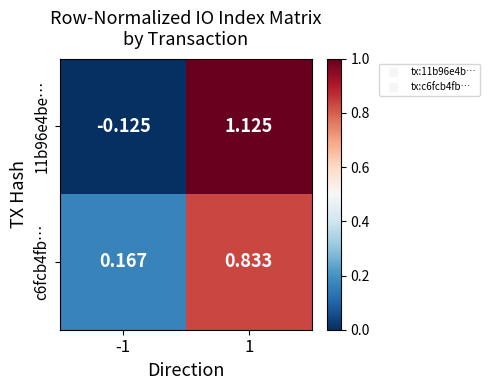

Reading right to left, extract all data points from this chart.

11b96e4be…: 1=1.1	-1=-0.1
c6fcb4fb…: 1=0.8	-1=0.2